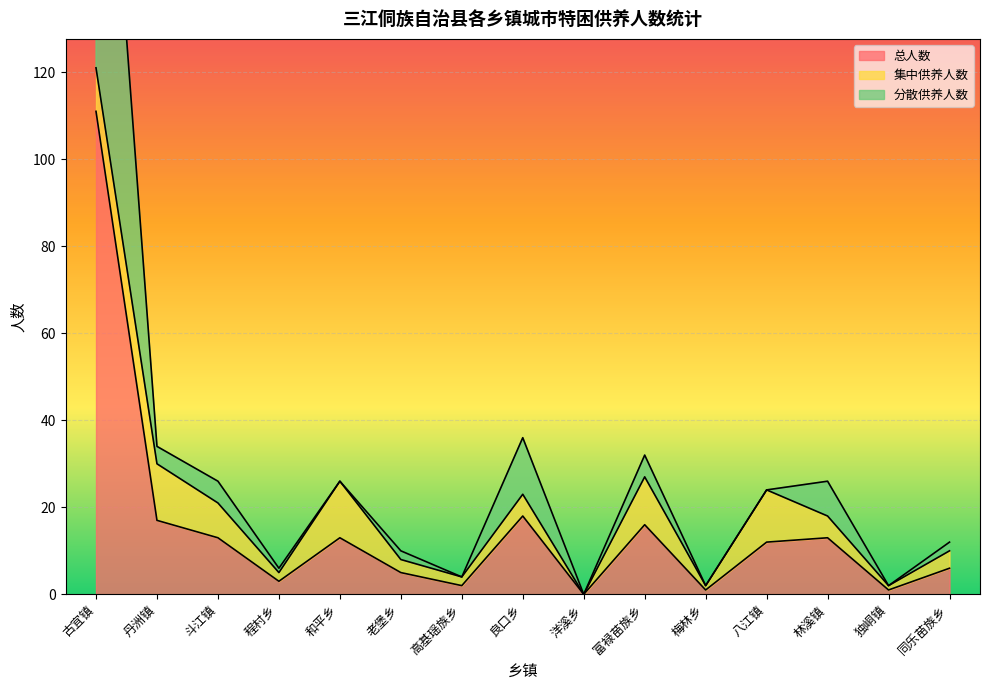

The value of 总人数 at 良口乡 is 7. True or false?

False